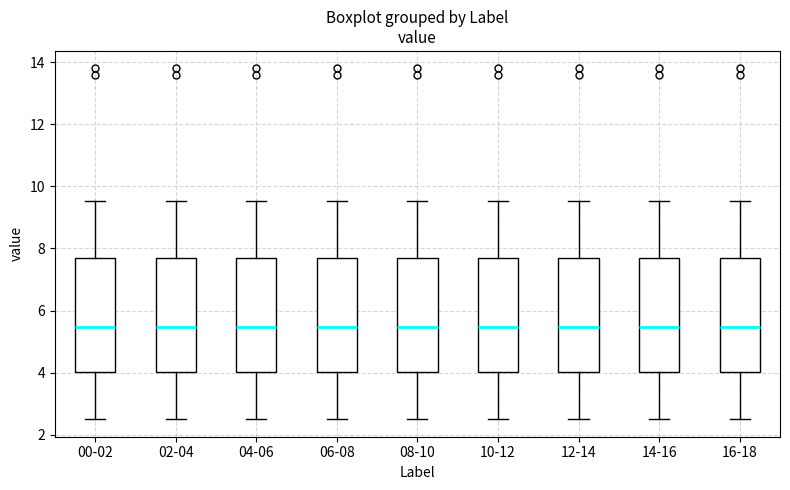

Reading left to right, read every box against the y-axis: the position of its median line, the range the box covers, and the ends of its whiskers. The values are not printed on the chart, so give them approximately, as read against the axis.

00-02: median 5.4, box 4.0 to 7.6, whiskers 2.6 to 9.6
02-04: median 5.4, box 4.0 to 7.6, whiskers 2.6 to 9.6
04-06: median 5.4, box 4.0 to 7.6, whiskers 2.6 to 9.6
06-08: median 5.4, box 4.0 to 7.6, whiskers 2.6 to 9.6
08-10: median 5.4, box 4.0 to 7.6, whiskers 2.6 to 9.6
10-12: median 5.4, box 4.0 to 7.6, whiskers 2.6 to 9.6
12-14: median 5.4, box 4.0 to 7.6, whiskers 2.6 to 9.6
14-16: median 5.4, box 4.0 to 7.6, whiskers 2.6 to 9.6
16-18: median 5.4, box 4.0 to 7.6, whiskers 2.6 to 9.6